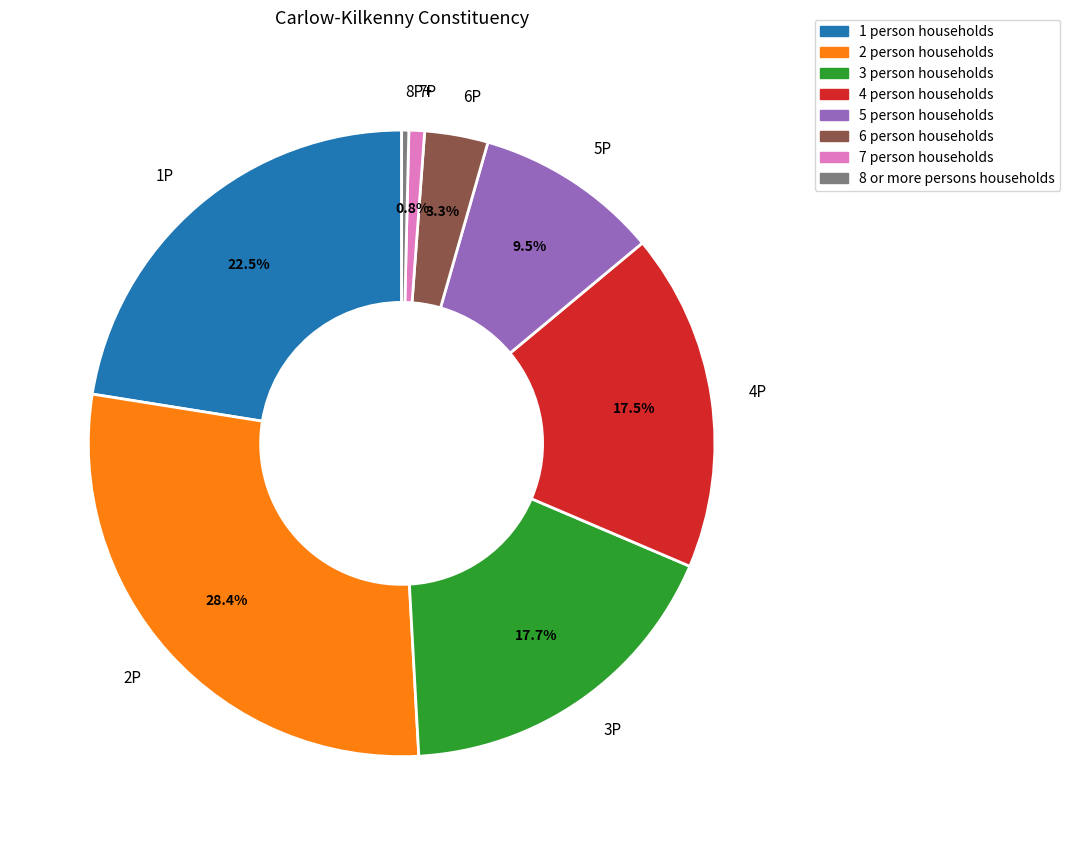

Is there any slice that represents more than half of the pie?

No